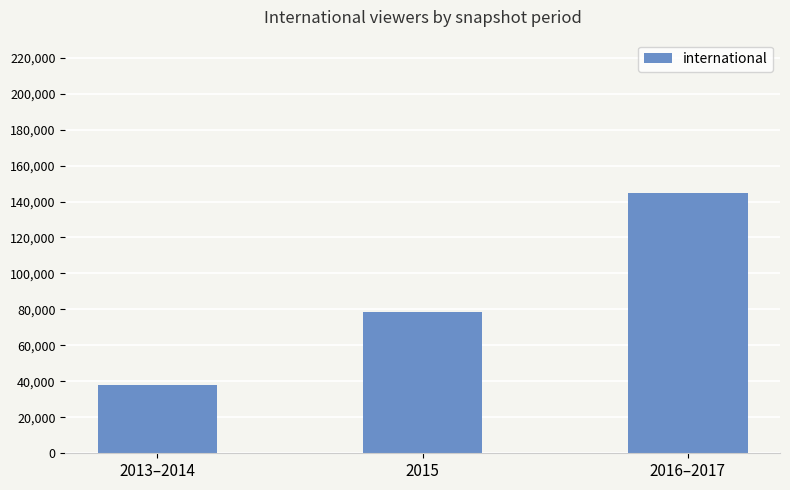

What is the change in value from 2015 to 2016–2017?

+65900